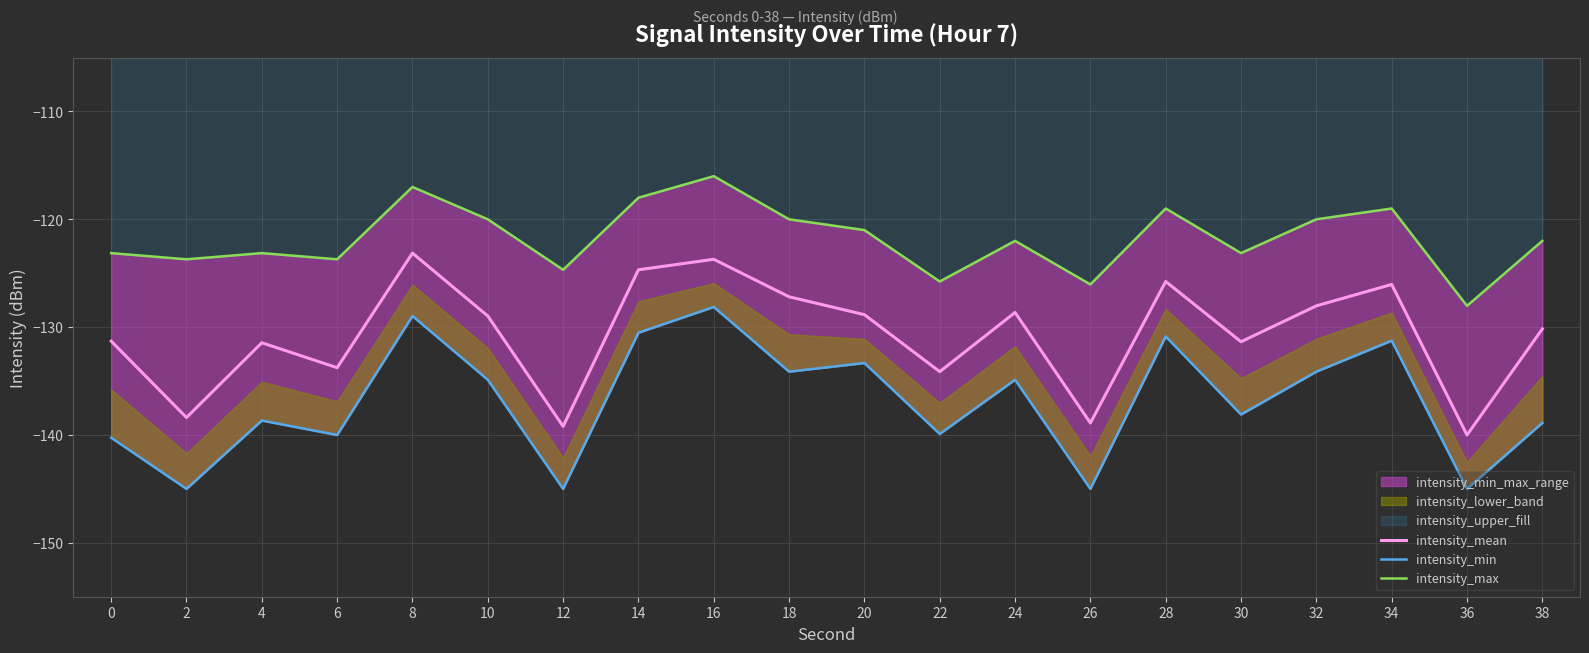

Reading right to left, extract all data points from this chart.

intensity_mean: 38=-130.2	36=-140.0	34=-126.0	32=-128.0	30=-131.4	28=-125.8	26=-138.9	24=-128.6	22=-134.1	20=-128.8	18=-127.2	16=-123.7	14=-124.7	12=-139.2	10=-129.0	8=-123.1	6=-133.8	4=-131.4	2=-138.4	0=-131.3
intensity_min: 38=-138.9	36=-145.0	34=-131.3	32=-134.1	30=-138.1	28=-130.9	26=-145.0	24=-134.9	22=-139.9	20=-133.3	18=-134.1	16=-128.1	14=-130.5	12=-145.0	10=-134.9	8=-129.0	6=-140.0	4=-138.7	2=-145.0	0=-140.3
intensity_max: 38=-122.0	36=-128.0	34=-119.0	32=-120.0	30=-123.1	28=-119.0	26=-126.0	24=-122.0	22=-125.8	20=-121.0	18=-120.0	16=-116.0	14=-118.0	12=-124.7	10=-120.0	8=-117.0	6=-123.7	4=-123.1	2=-123.7	0=-123.1